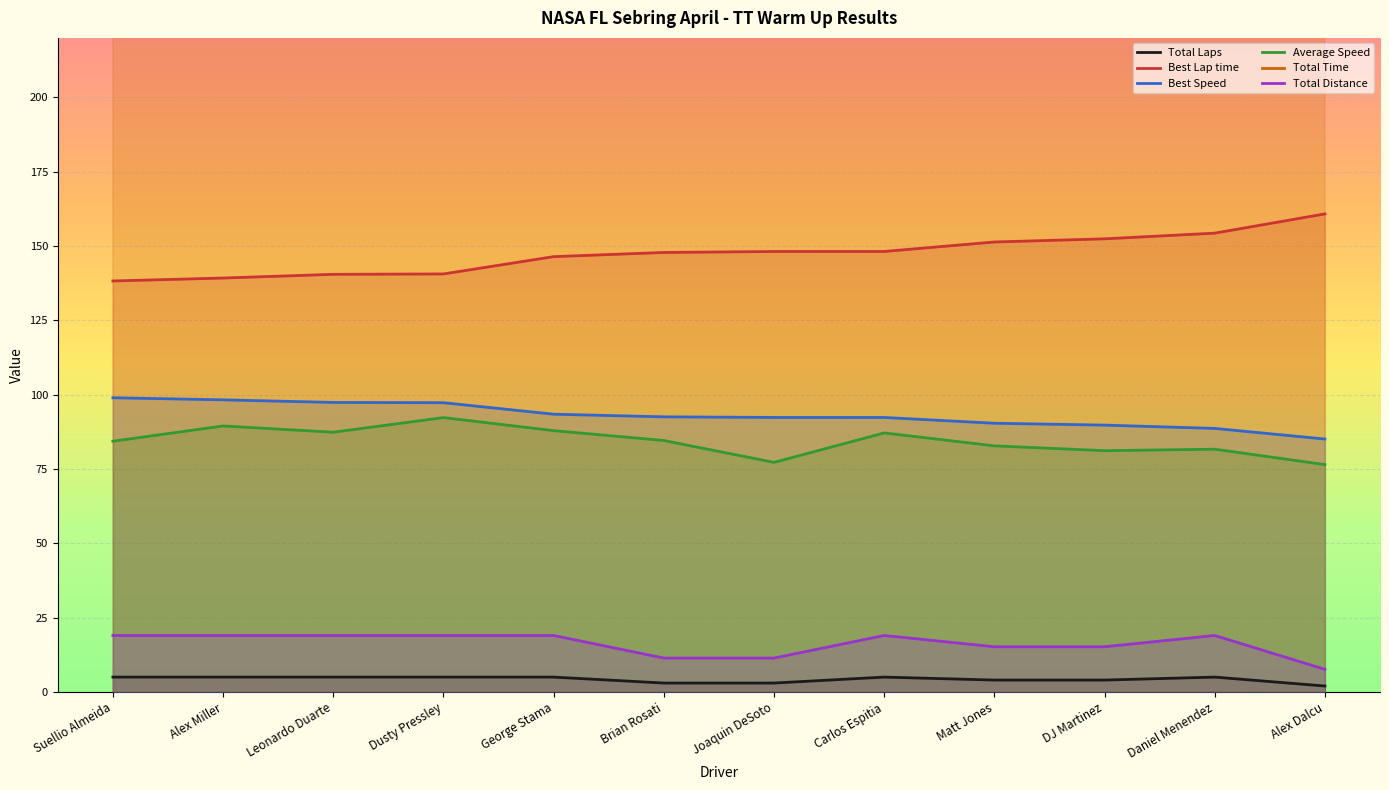

Reading right to left, list all the values displayed in this chart.

Total Laps: 2.0	5.0	4.0	4.0	5.0	3.0	3.0	5.0	5.0	5.0	5.0	5.0
Best Lap time: 160.8	154.3	152.4	151.4	148.2	148.2	147.8	146.4	140.6	140.5	139.2	138.2
Best Speed: 85.1	88.6	89.8	90.4	92.3	92.3	92.5	93.4	97.3	97.4	98.3	99.0
Average Speed: 76.5	81.7	81.2	82.8	87.1	77.2	84.6	87.9	92.3	87.4	89.5	84.3
Total Time: 357.8	837.7	674.2	661.1	785.1	531.5	485.2	778.2	741.2	782.9	764.5	811.0
Total Distance: 7.6	19.0	15.2	15.2	19.0	11.4	11.4	19.0	19.0	19.0	19.0	19.0